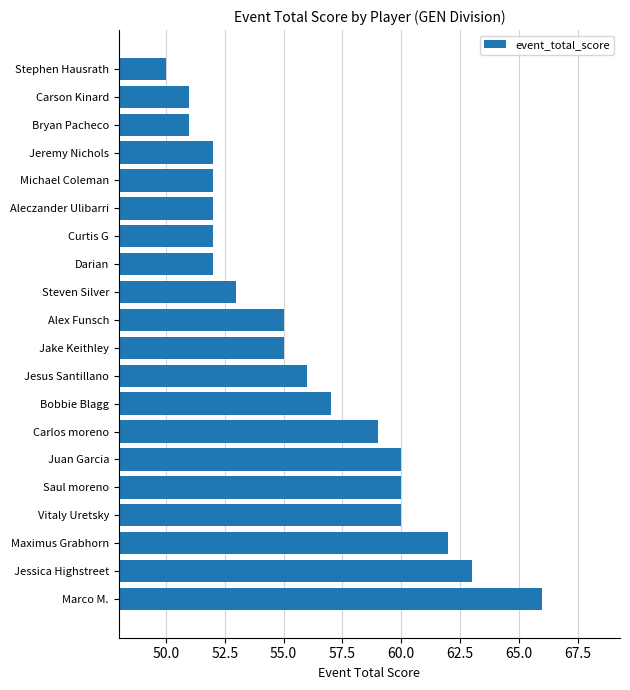

Are the bars grouped side by side (vs. stacked)?

No